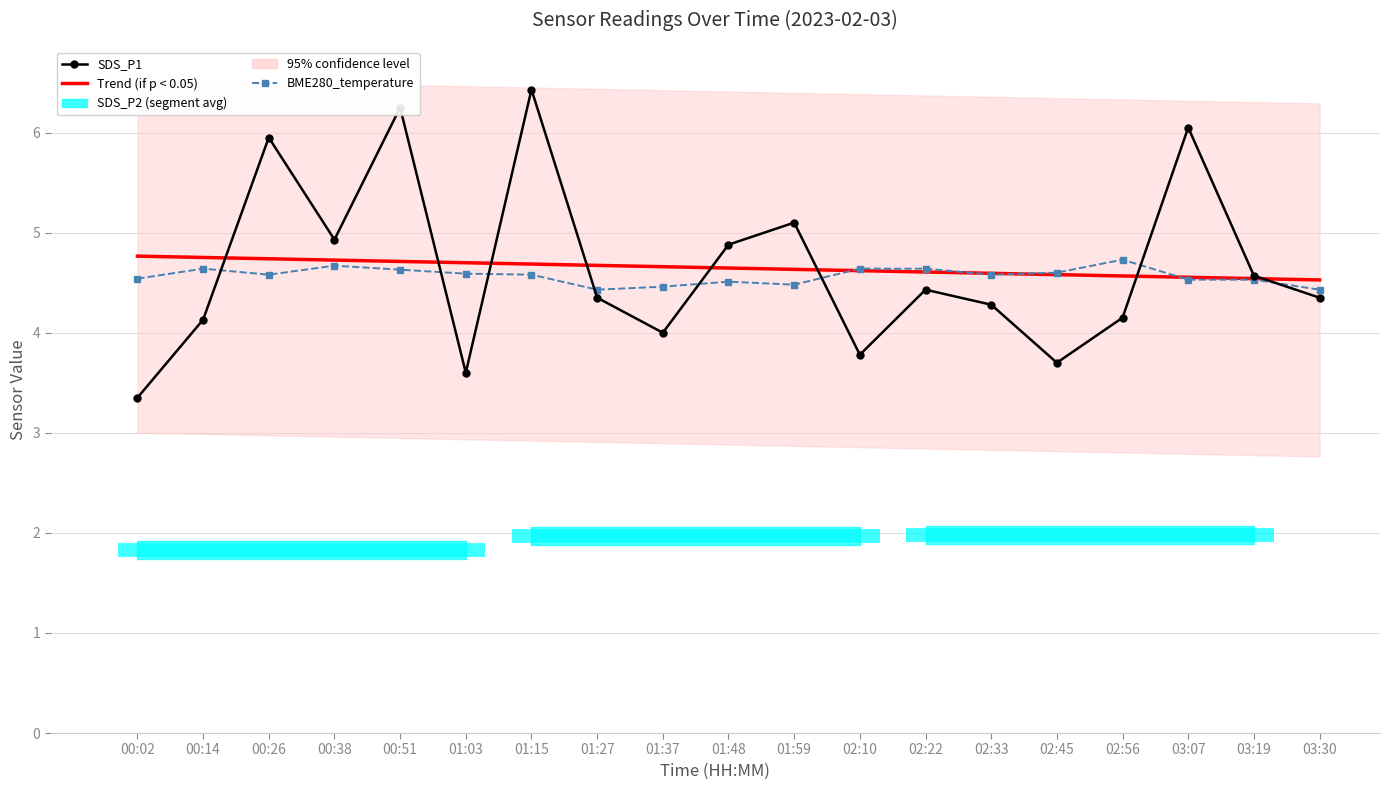

What is the average value of the Trend (SDS_P1) series?

4.6